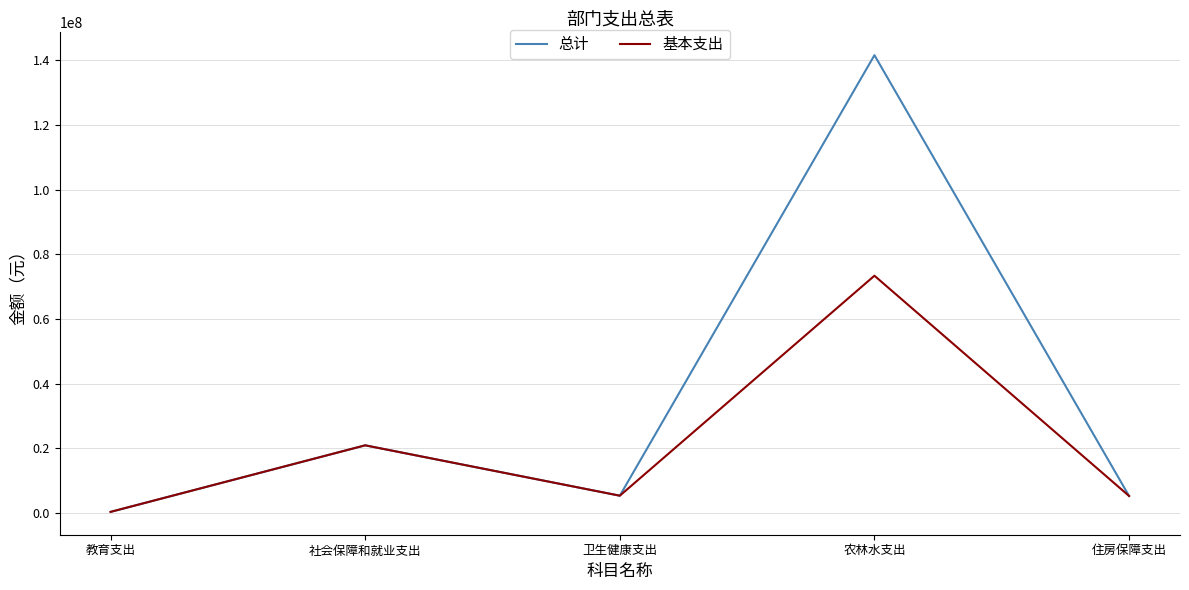

What is the total value across all series at 社会保障和就业支出?

41804278